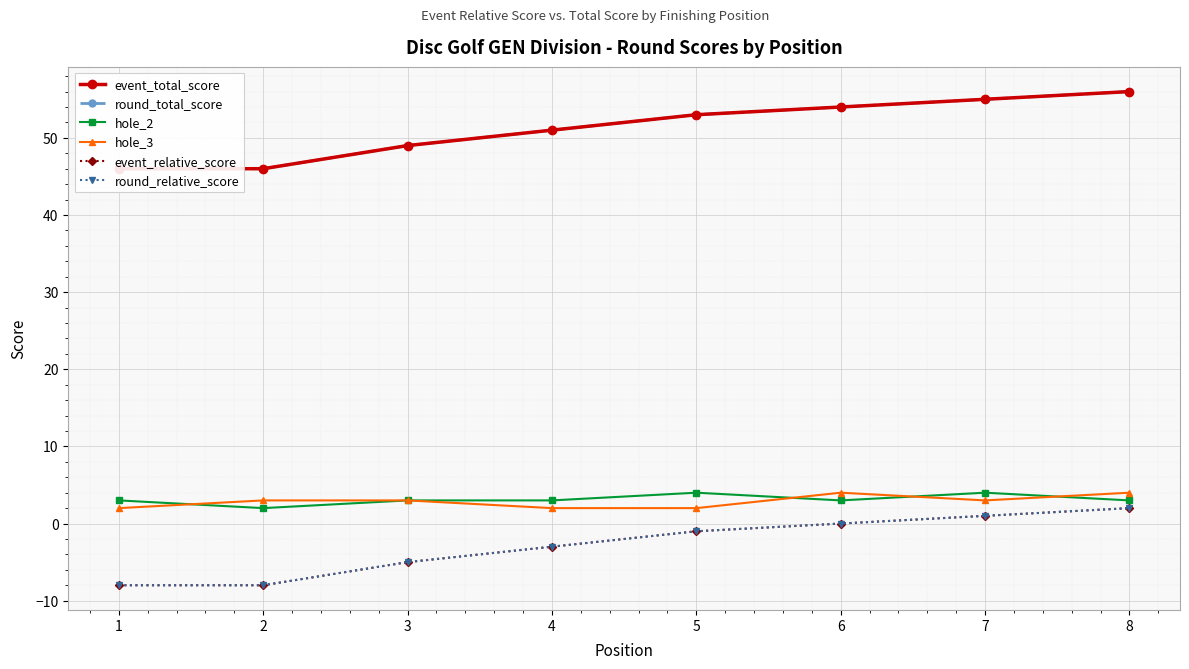

Which series has the largest range (max minus min)?

event_total_score